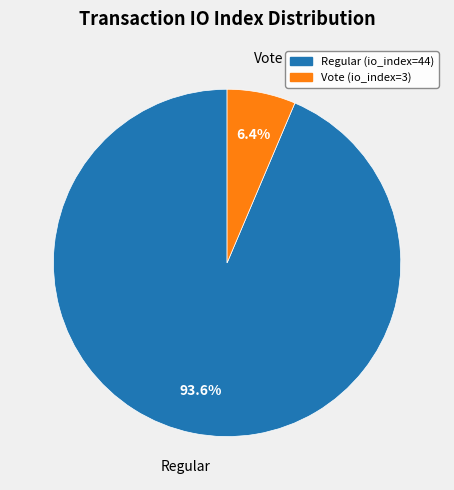

To the nearest percent, what portion does Regular (io_index=44) represent?

94%